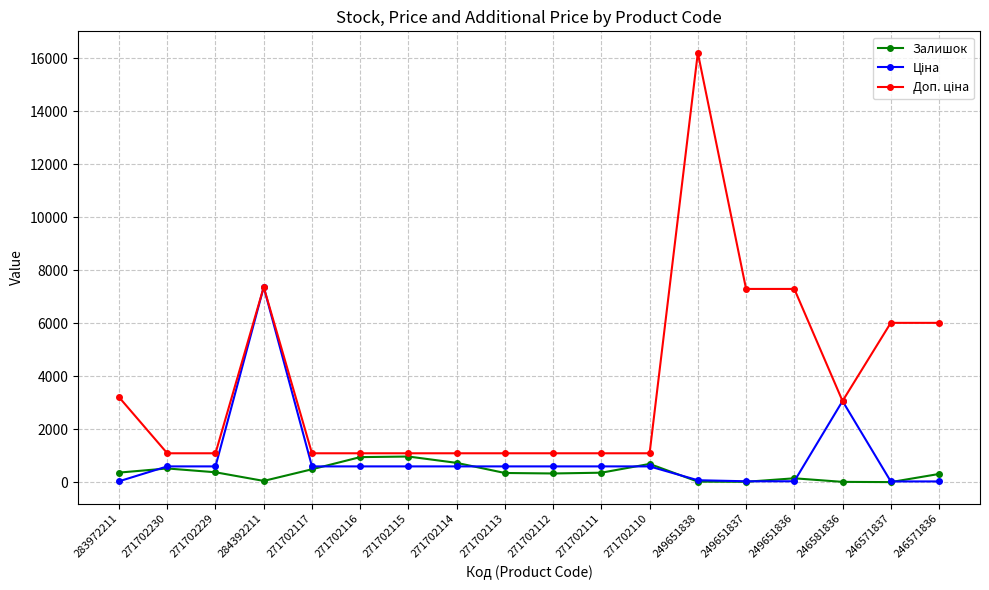

What is the difference between the highest and lowest values at 271702230?

572.8